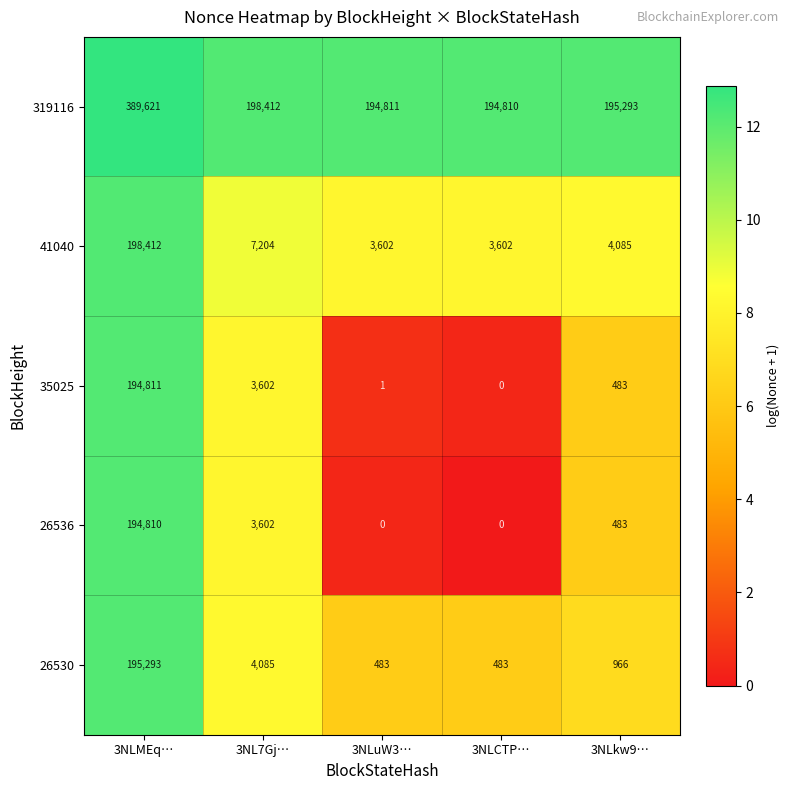

Read the 35025 value at 3NLkw9…, to the nearest 10.

480